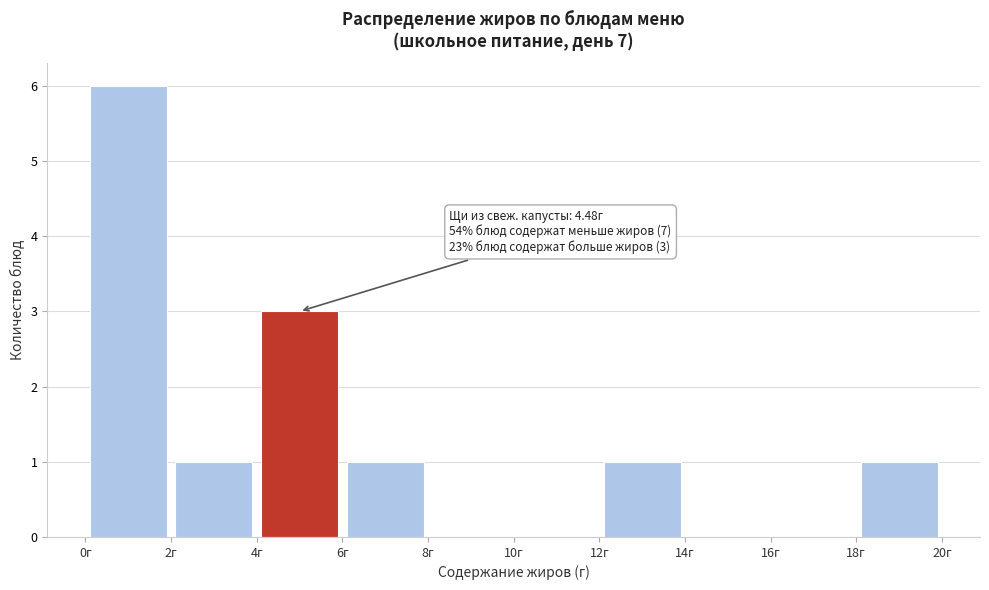

Which range on the x-axis has the tallest bar?

0 to 2